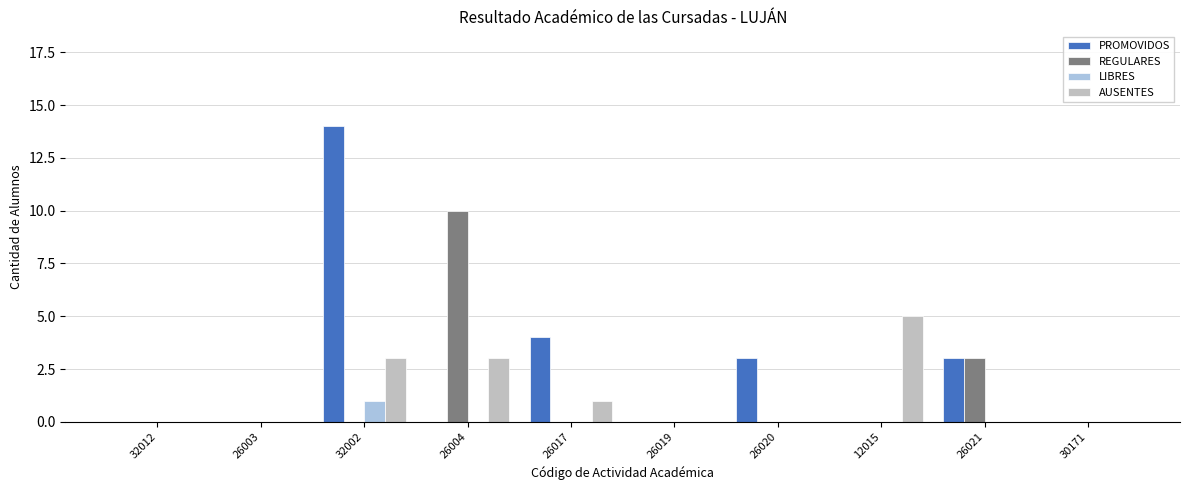

Does the chart contain stacked bars?

No